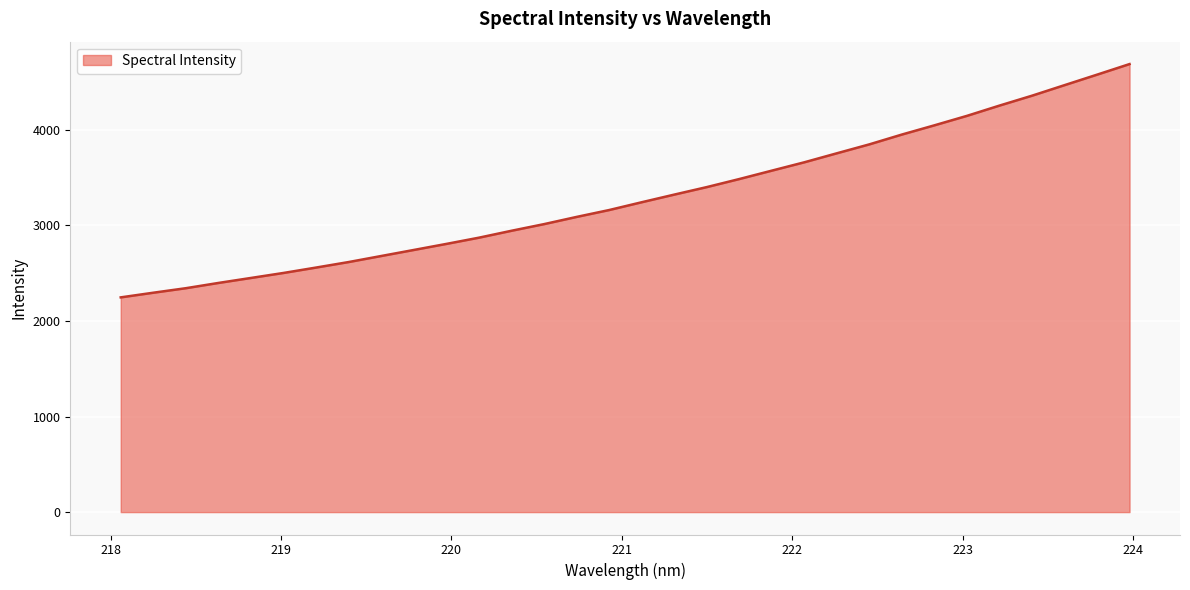

What is the difference between the maximum and minimum values?

2441.5